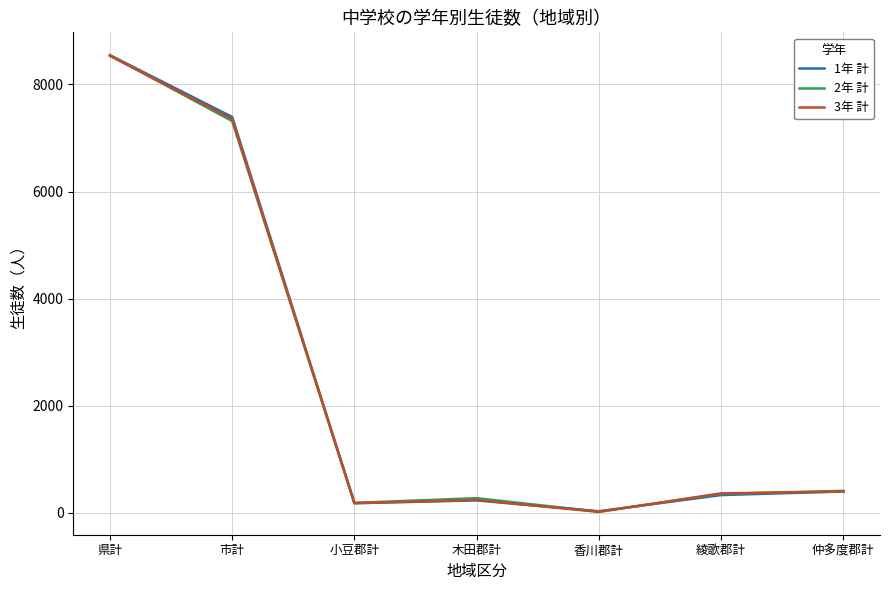

List the series in order of their overall mean, highest first.

1年 計, 2年 計, 3年 計